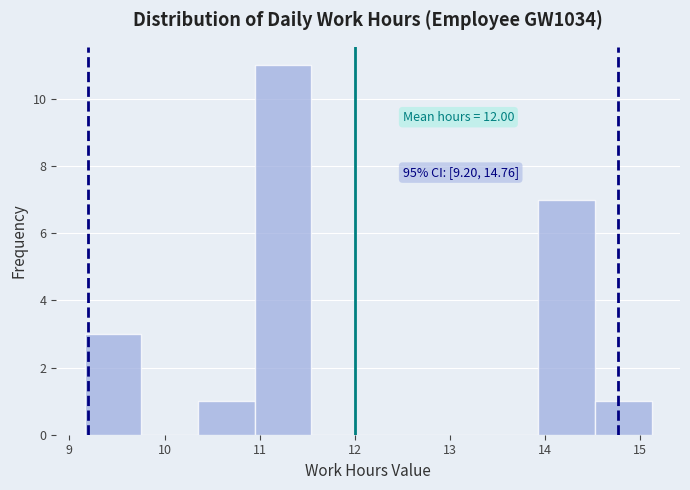

Over which range of the x-axis is the bar tallest?

10.9 to 11.5